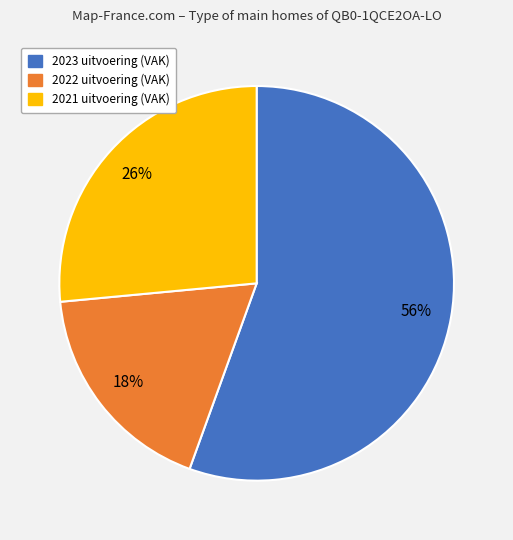

To the nearest percent, what is the average slice percentage?

33%